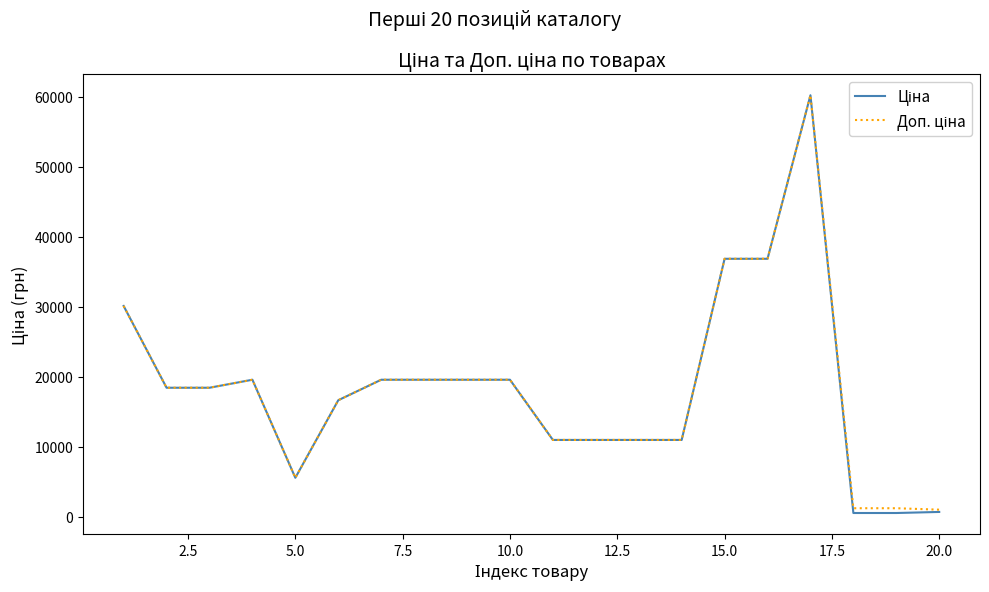

Which series has the largest total across all categories?

Доп. ціна